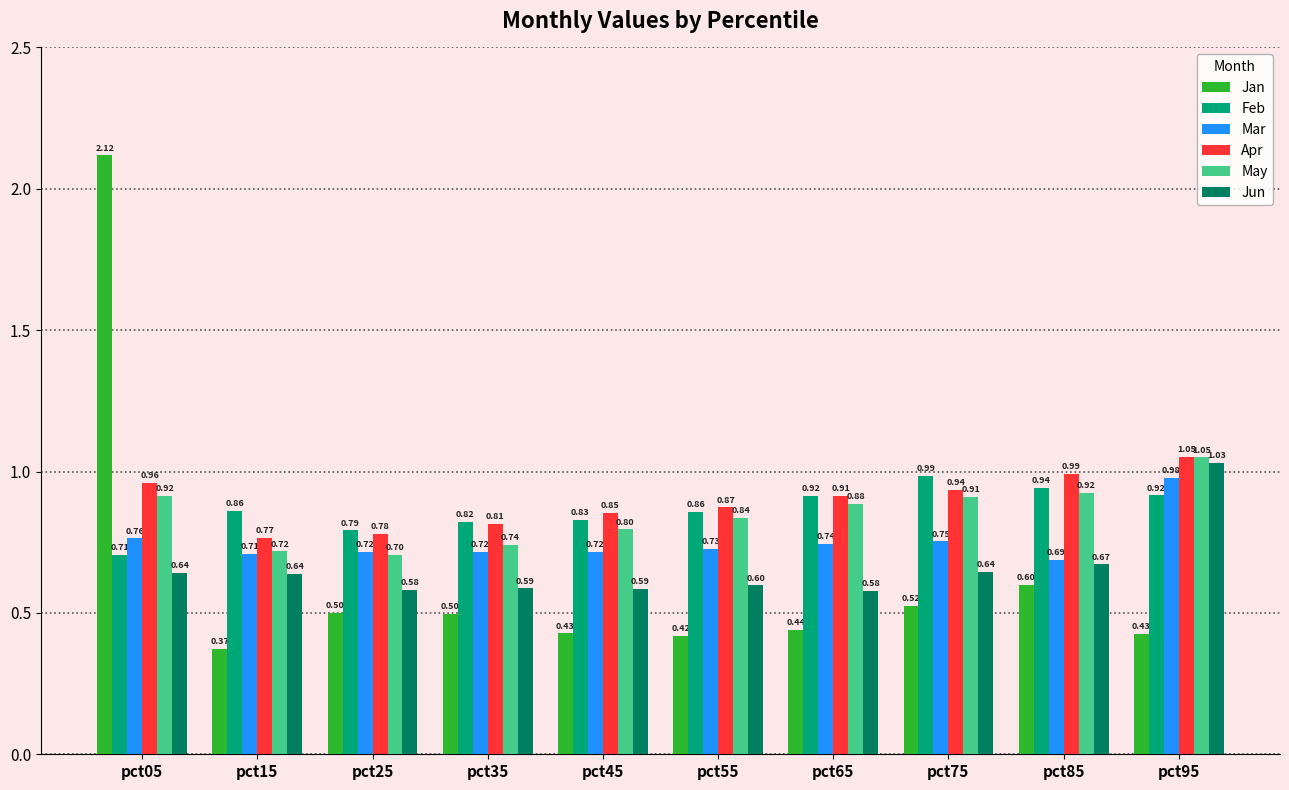

Which series changed the most between pct65 and pct85?

Jan